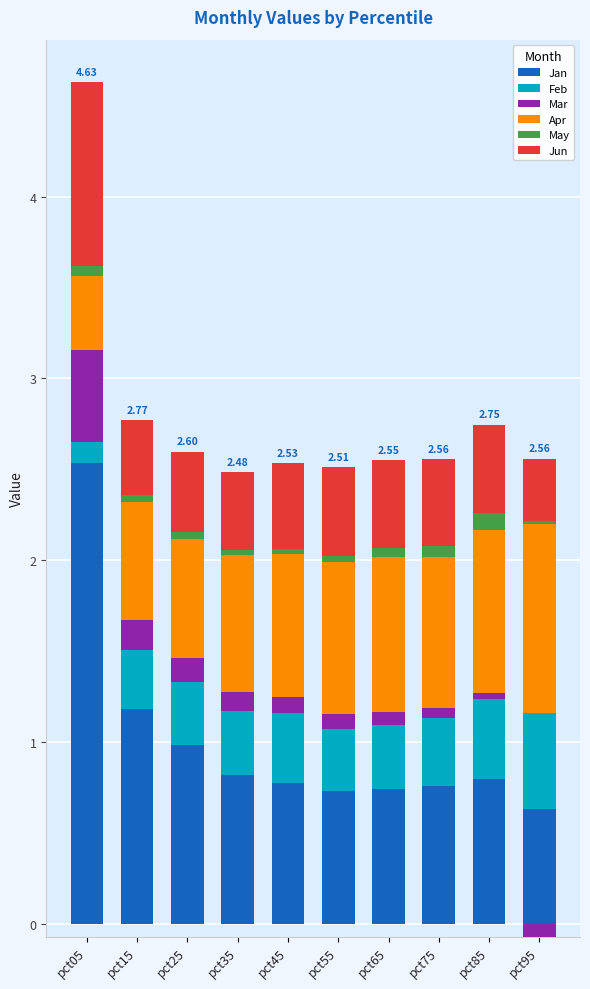

Rank the series at pct35 from lowest to highest value.

May, Mar, Feb, Jun, Apr, Jan